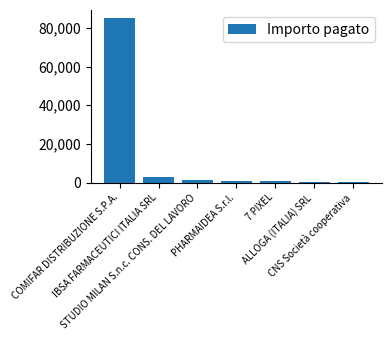

Count the number of data series in this chart.

1